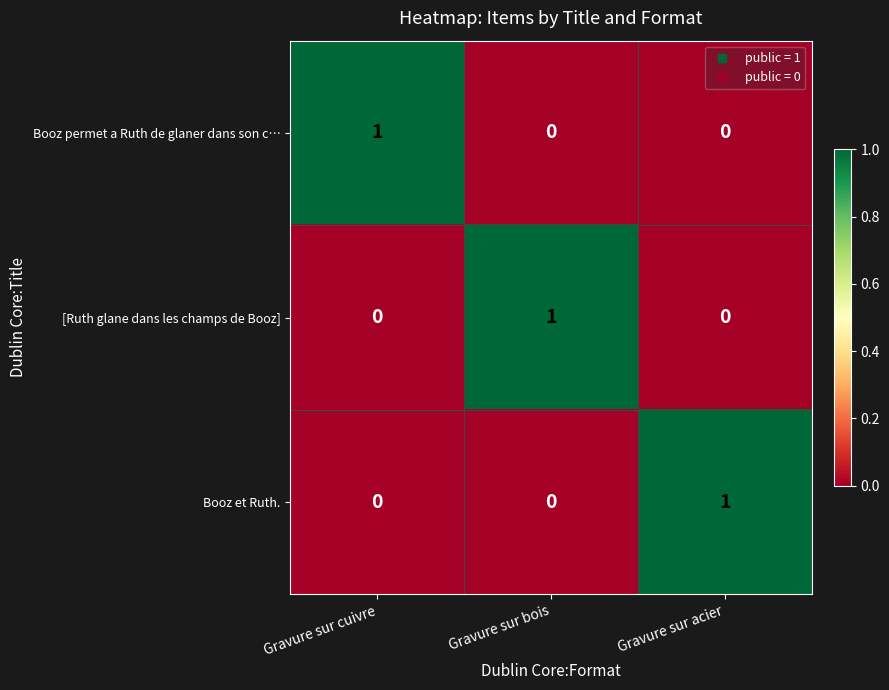

At which label does Booz et Ruth. reach its peak?

Gravure sur acier